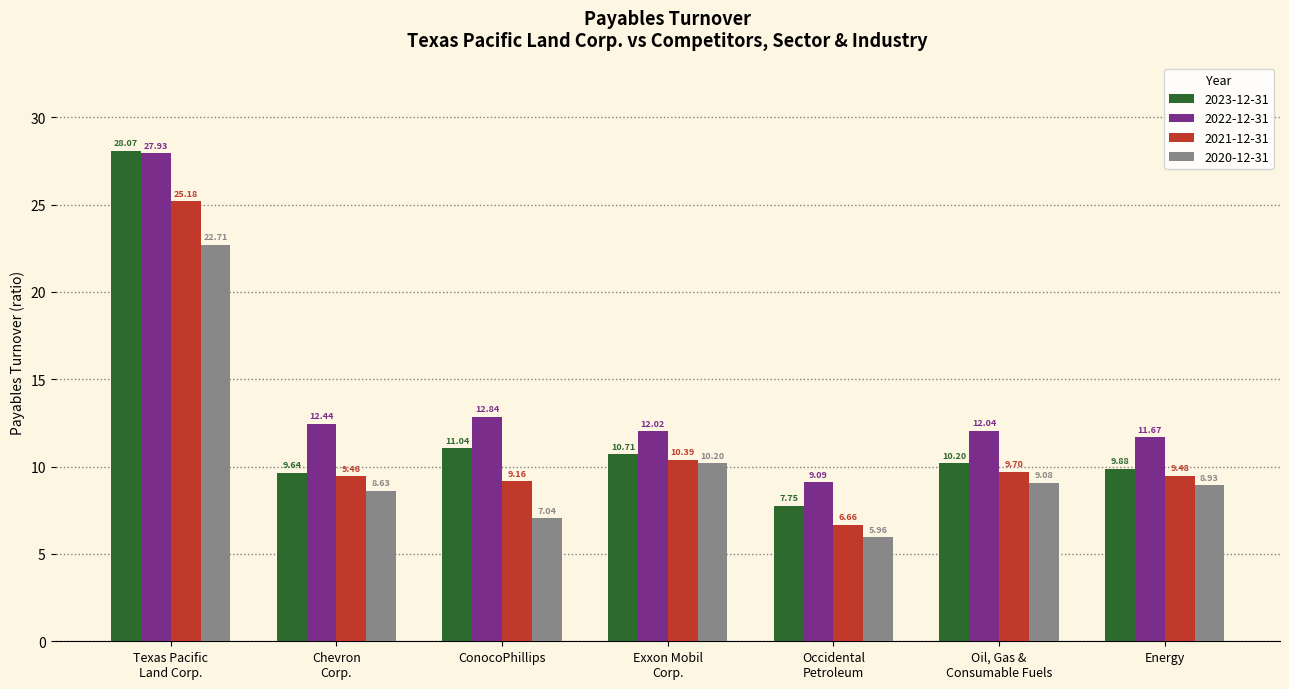

Where is 2023-12-31 nearest to the value 17?

ConocoPhillips